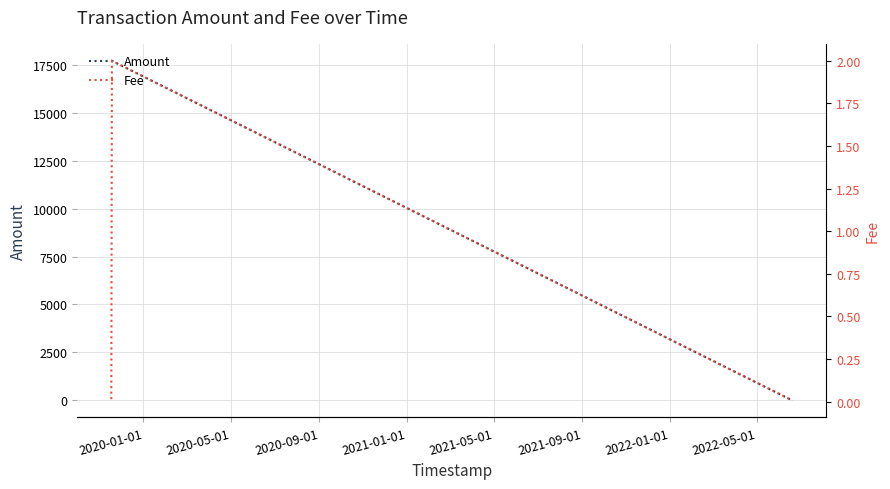

Which series changed the most between 2020-05-01 and 2020-09-01?

Amount